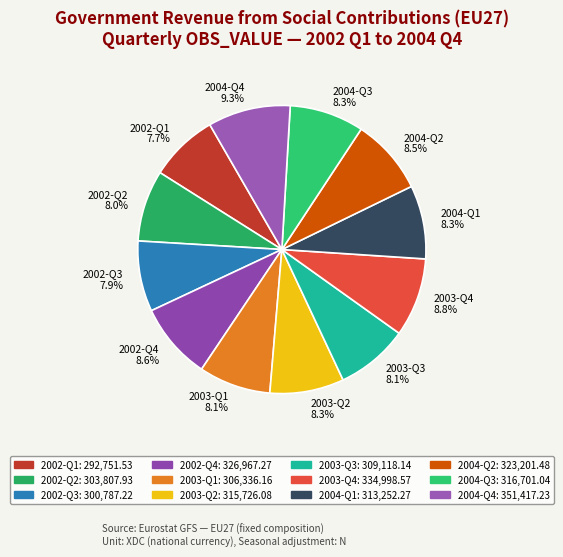

Is the sum of 2003-Q2 and 2002-Q1 greater than half?

No